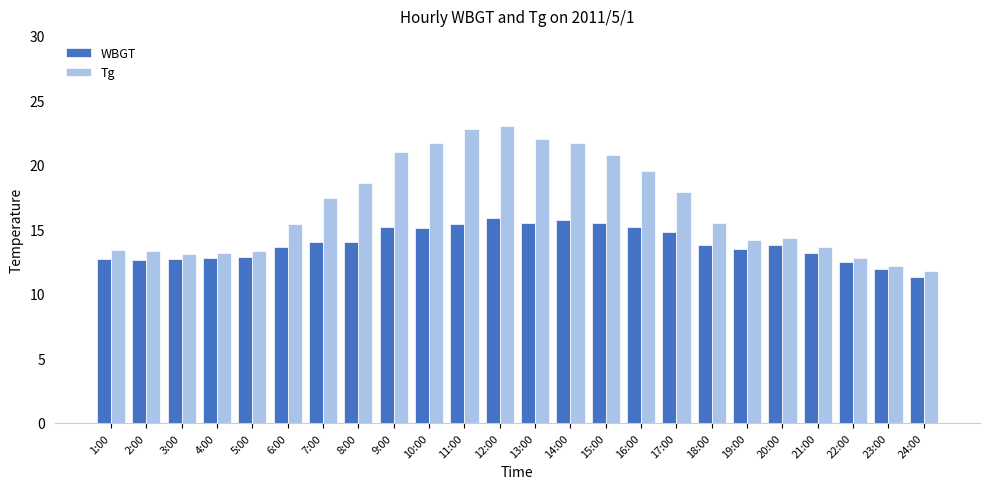

Rank the series by their maximum value, from lowest to highest.

WBGT, Tg